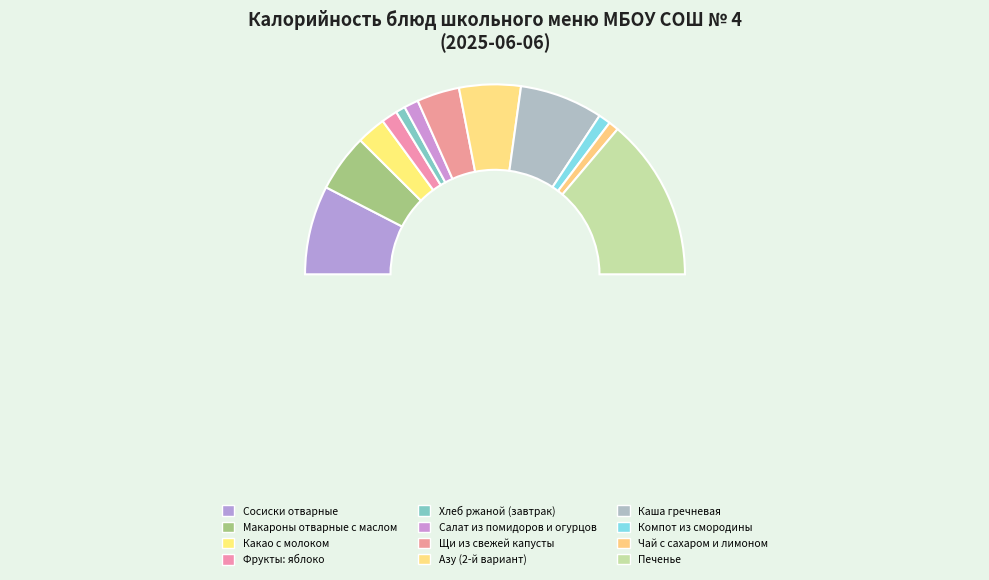

What is the total percentage of Салат из помидоров и огурцов and Печенье?

30.1%